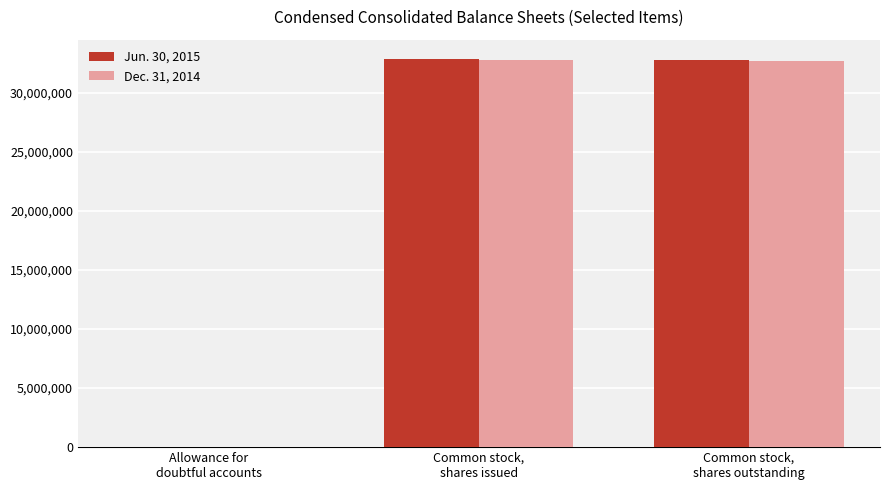

Which series has the largest range (max minus min)?

Jun. 30, 2015